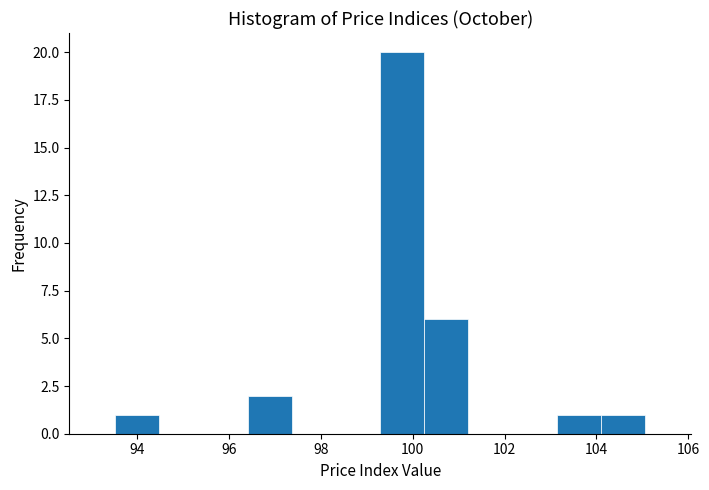

Which range on the x-axis has the tallest bar?

99.2 to 100.2